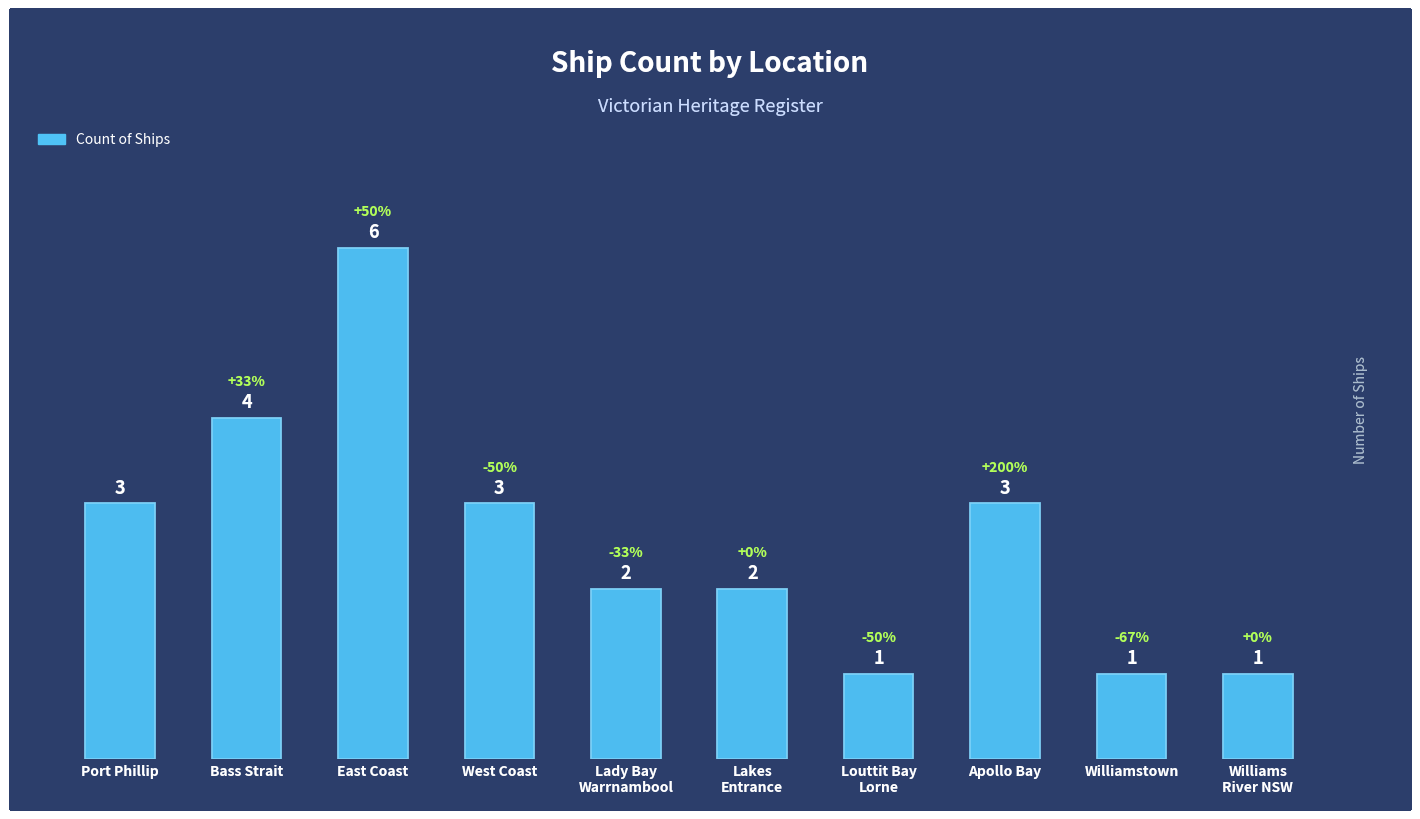

True or false: the data shows 1 at West Coast.

False